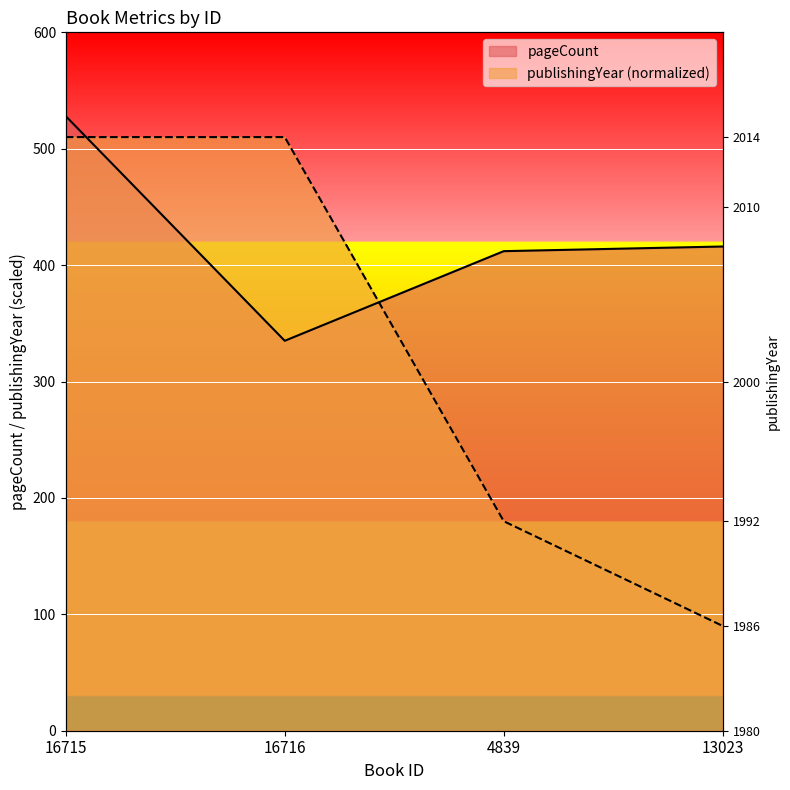

Reading left to right, list all the values displayed in this chart.

pageCount: 16715=528	16716=335	4839=412	13023=416
publishingYear: 16715=510	16716=510	4839=180	13023=90